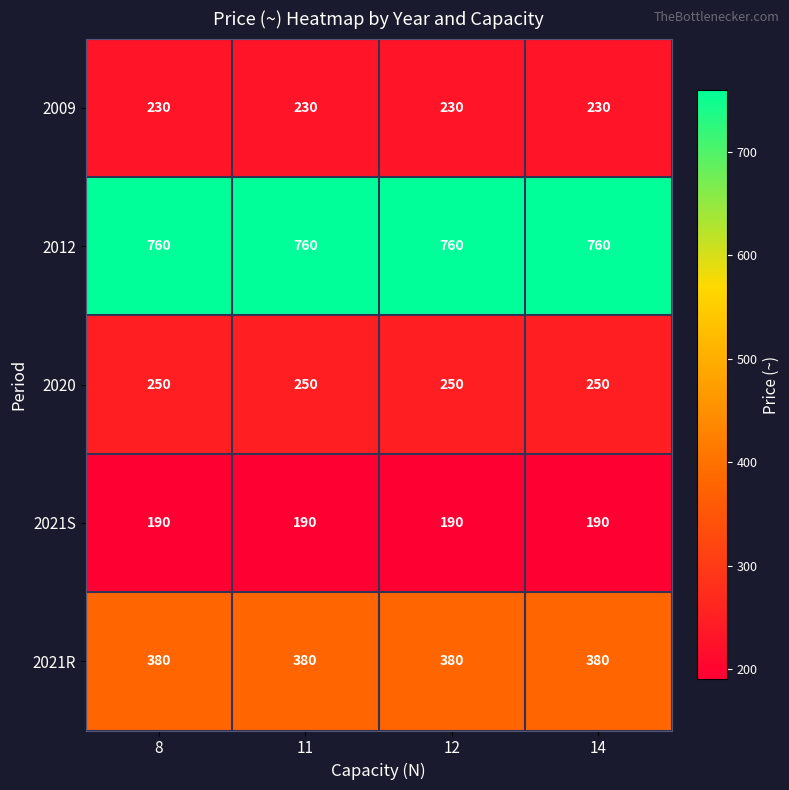

What is the average value of the 2021S series?

190